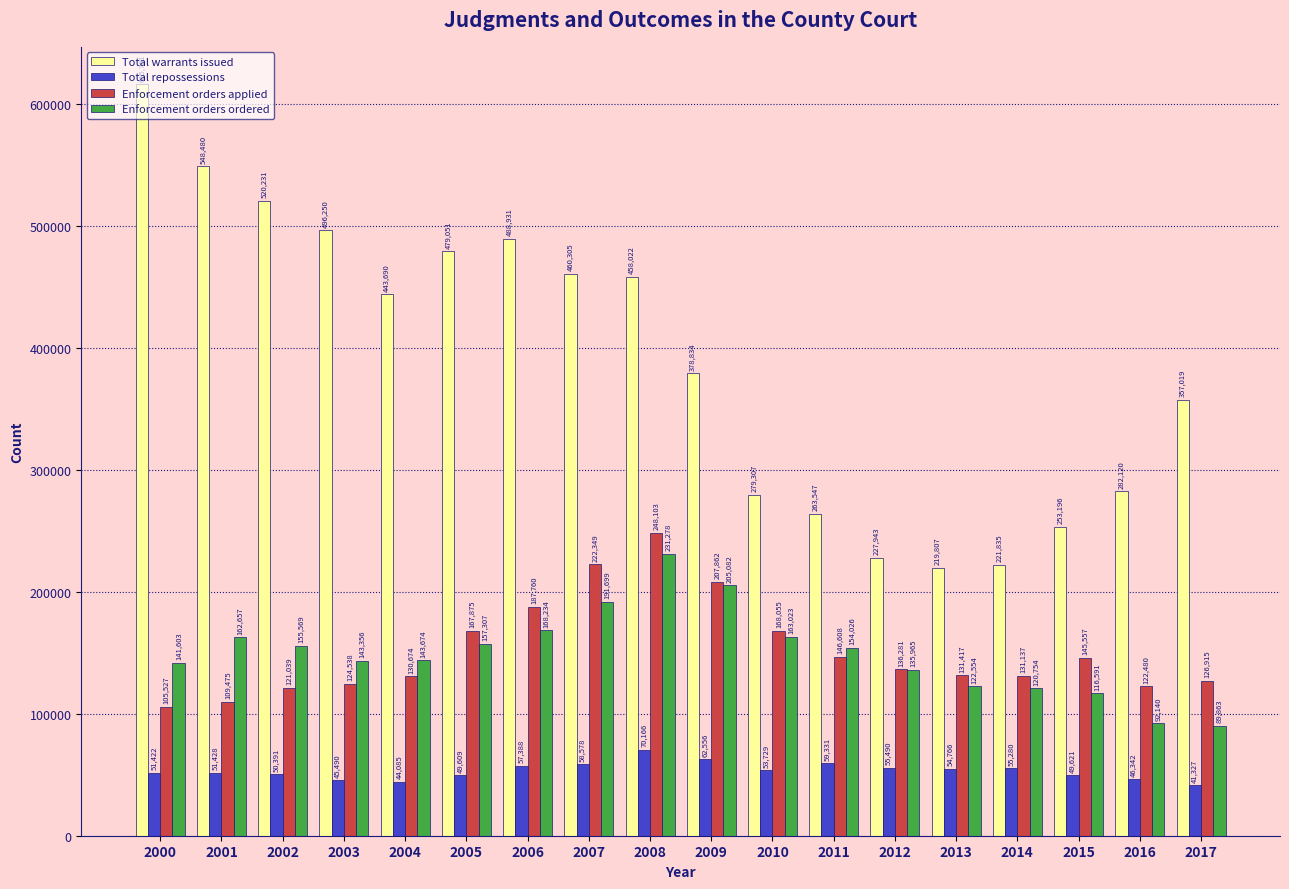

At how many categories does at least one series exceed 275072?

13